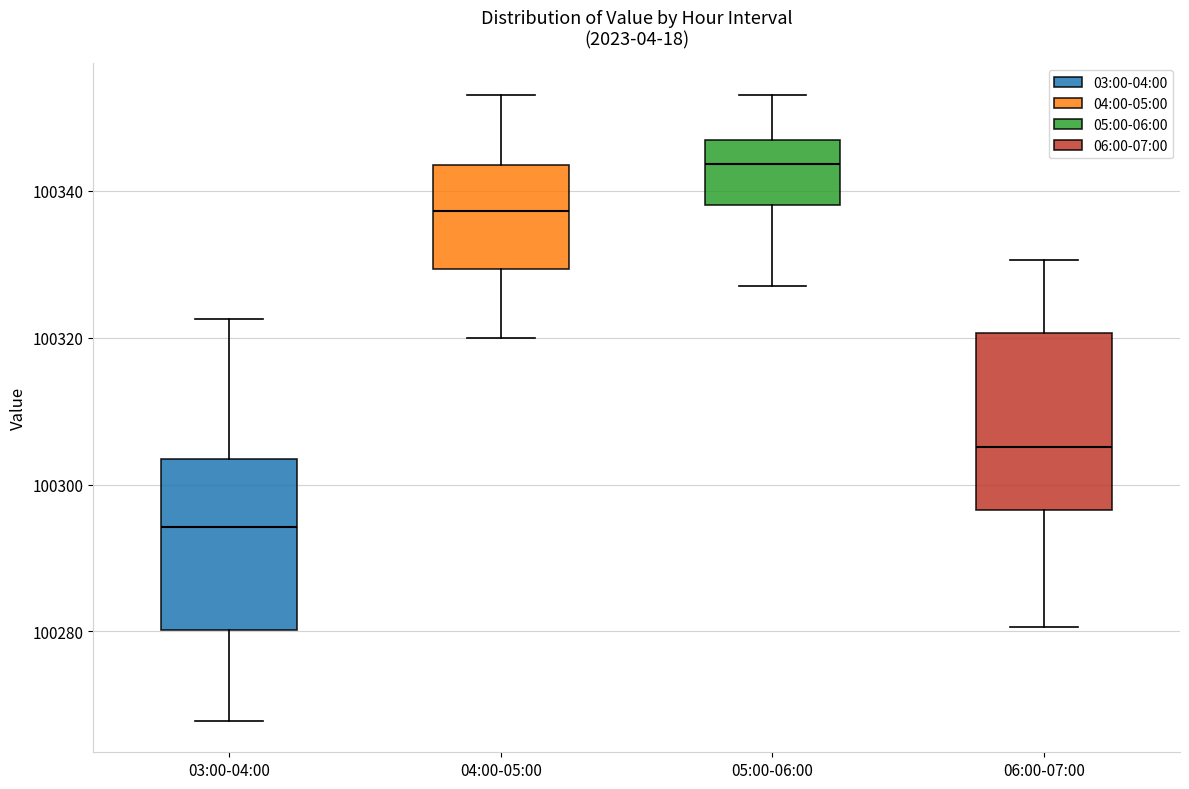

Where is the upper edge of the box for 06:00-07:00 on the y-axis? The values are not printed on the chart, so give them approximately, as read against the axis.

100320